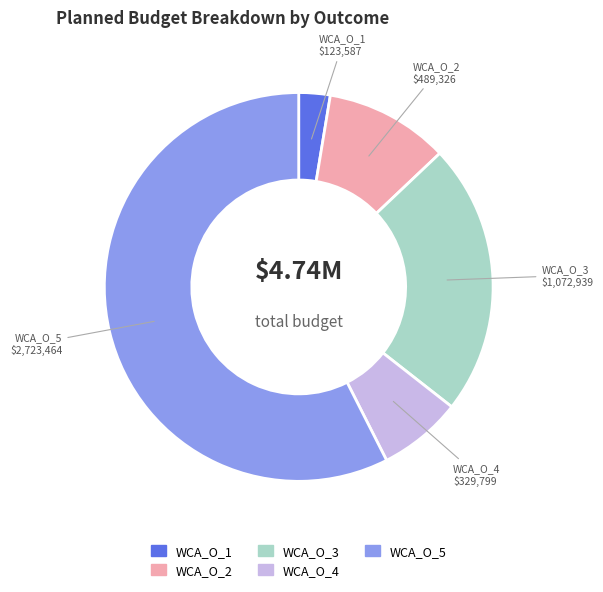

Rank the categories by value from highest to lowest.

WCA_O_5, WCA_O_3, WCA_O_2, WCA_O_4, WCA_O_1